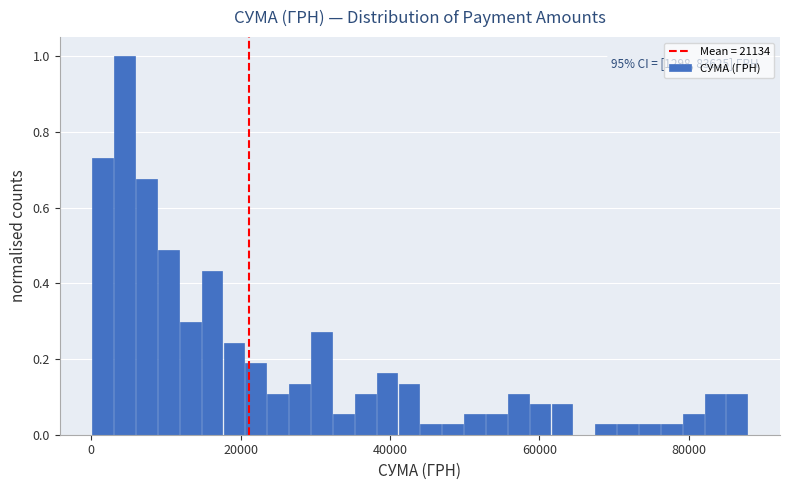

Read against the x-axis, roughly where is the centre of the tallest bar?

4000